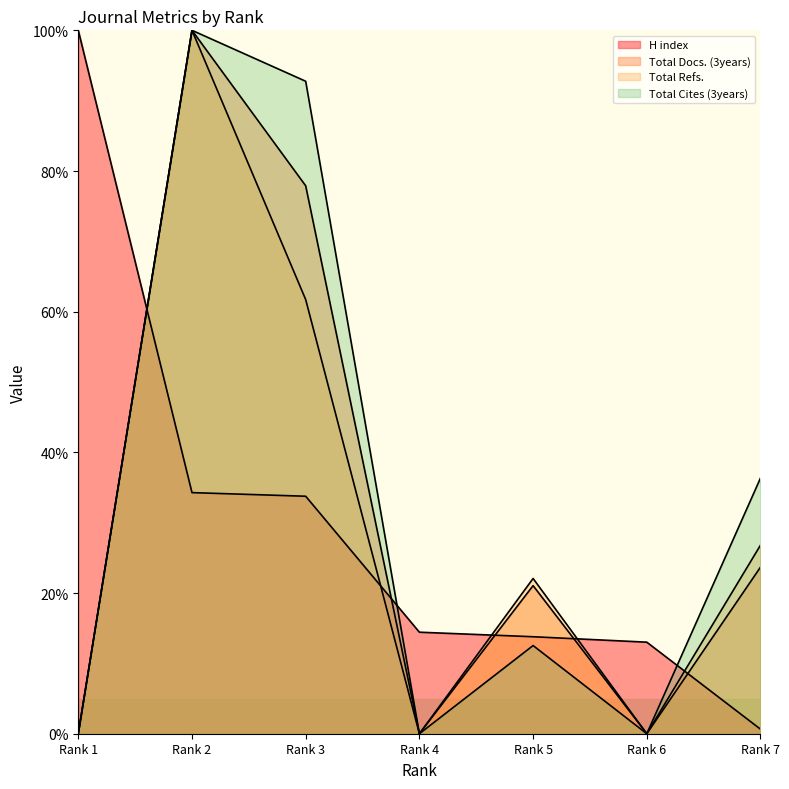

What is the difference between the maximum and minimum values in the Total Cites (3years) series?

100.0